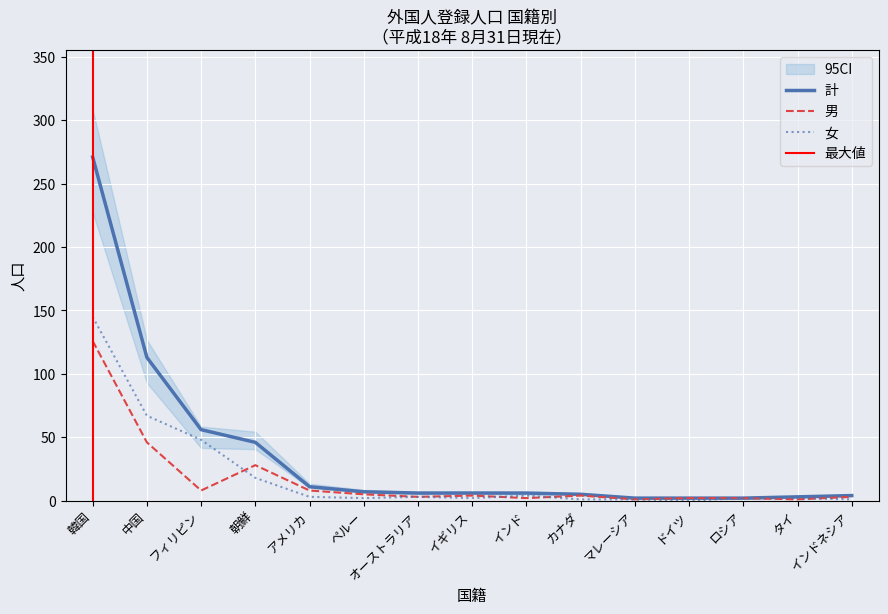

At how many categories does at least one series exceed 243?

1